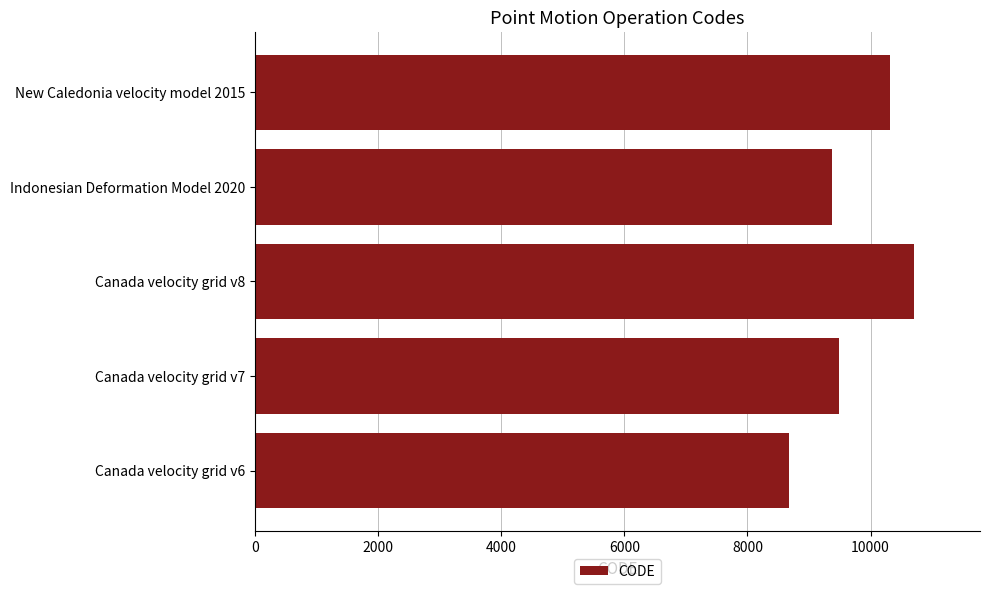

Is it true that the value at Canada velocity grid v8 is 10707?

True